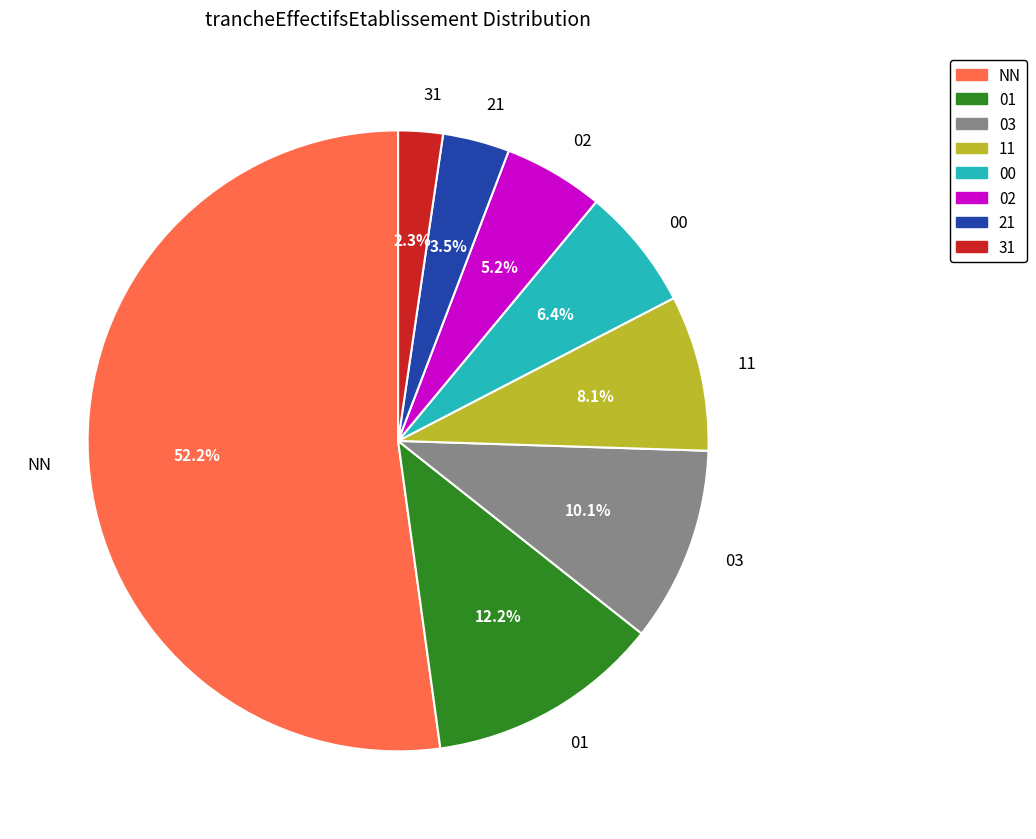

Which slice is the largest?

NN